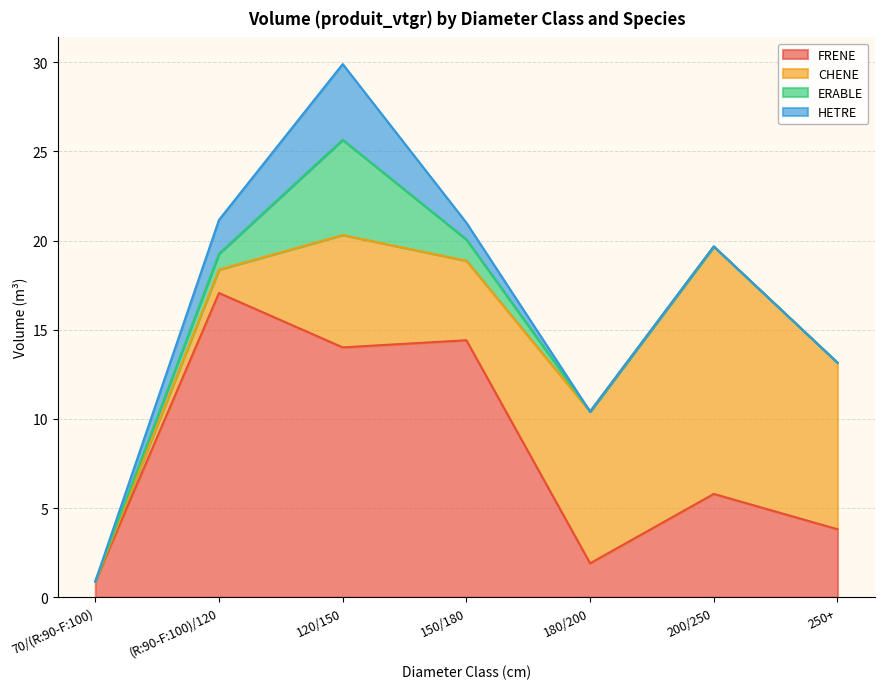

Rank the series by their maximum value, from lowest to highest.

HETRE, ERABLE, CHENE, FRENE